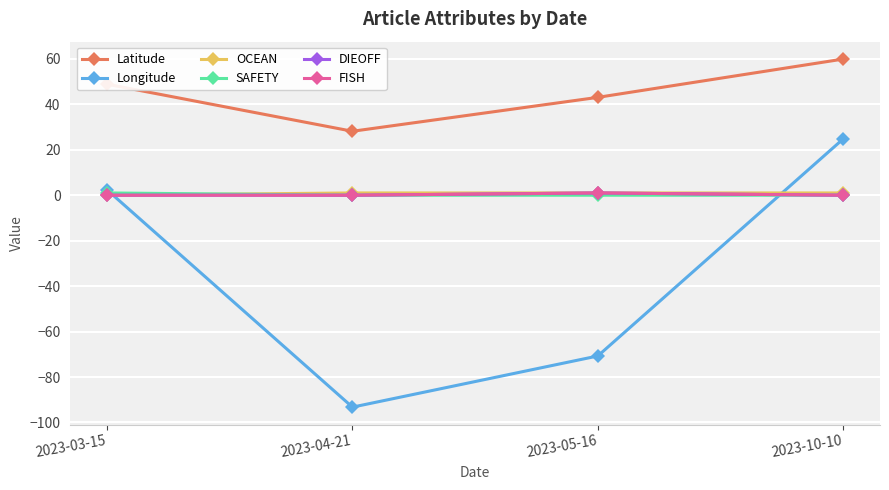

What is the difference between the highest and lowest values at 2023-03-15?

48.9